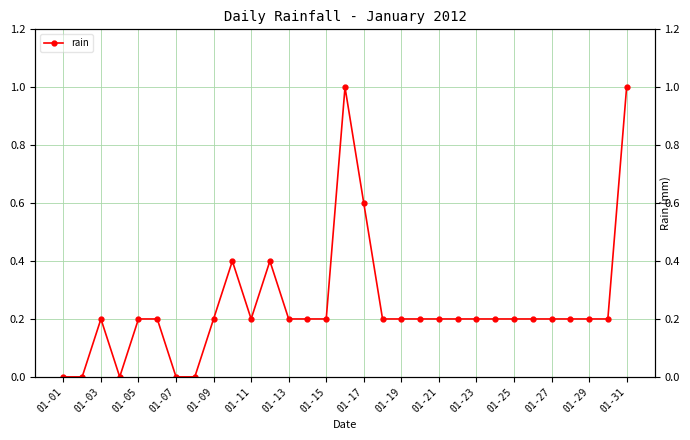

How many points are lower than both their immediate neighbors (excluding endpoints)?

2